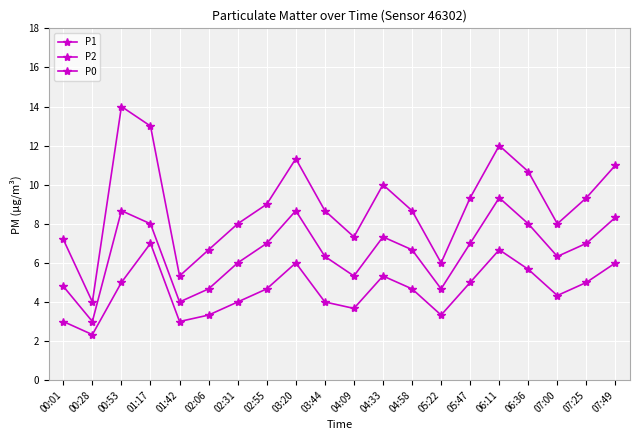

Where is the first local minimum for P2?

00:28